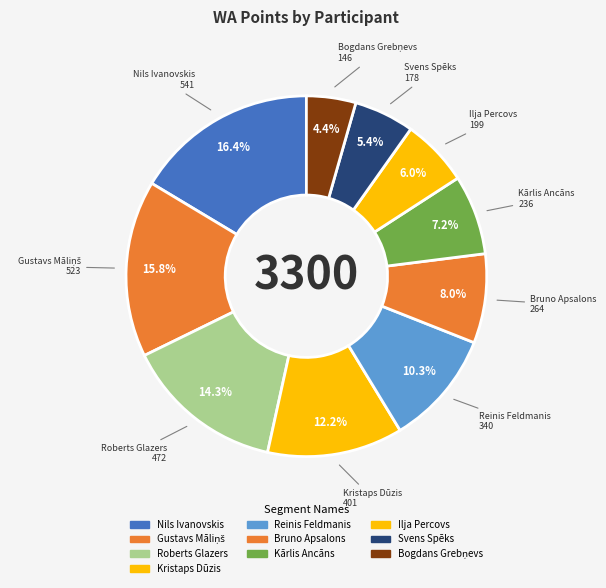

Count the number of slices in the pie.

10